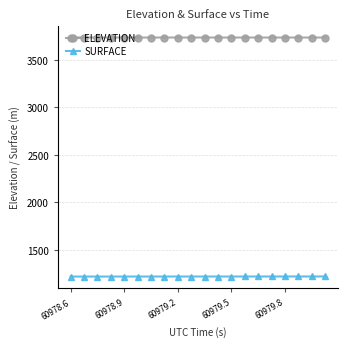

What is the average value of the ELEVATION series?

3734.2